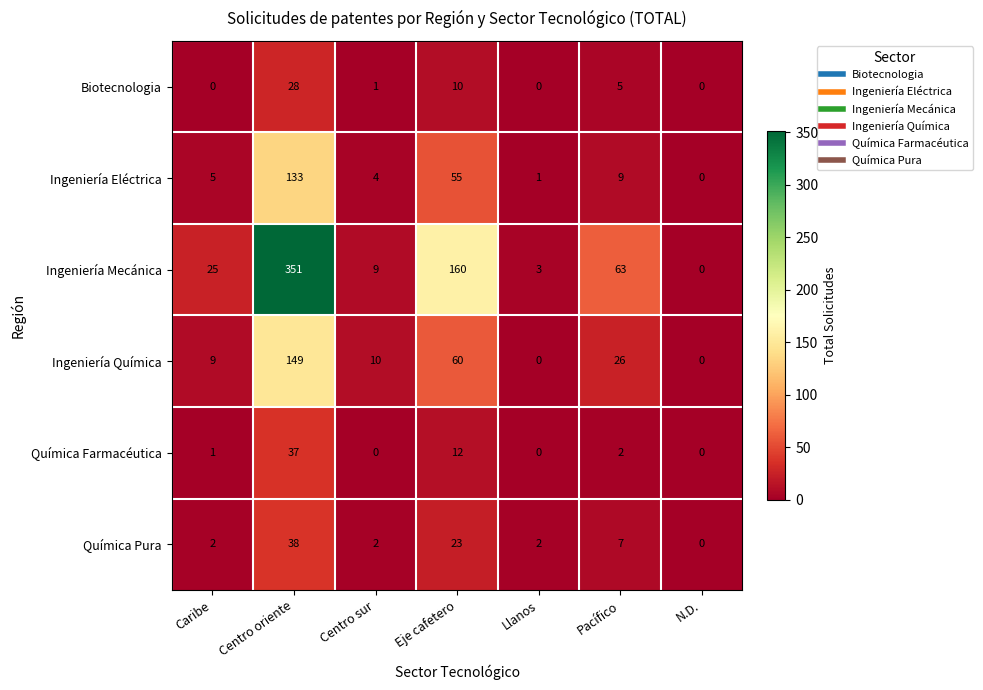

Where does the Biotecnologia series first go above 1?

Centro oriente